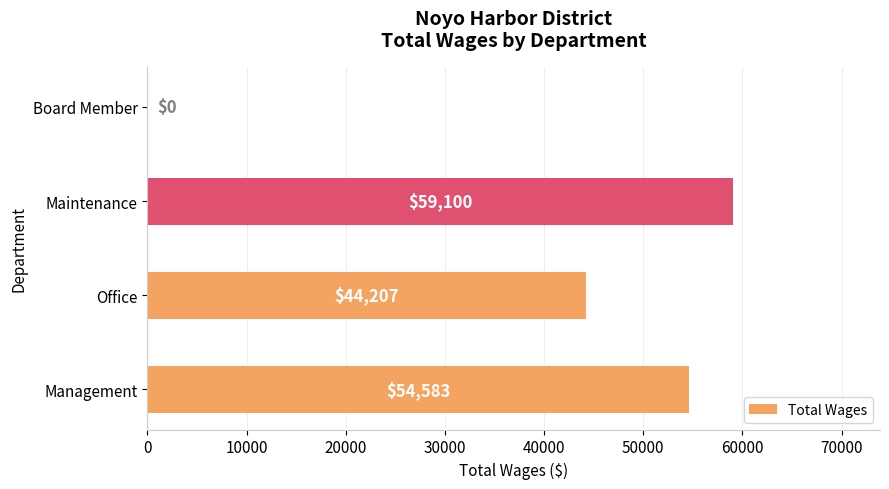

True or false: the data shows 28944 at Board Member.

False